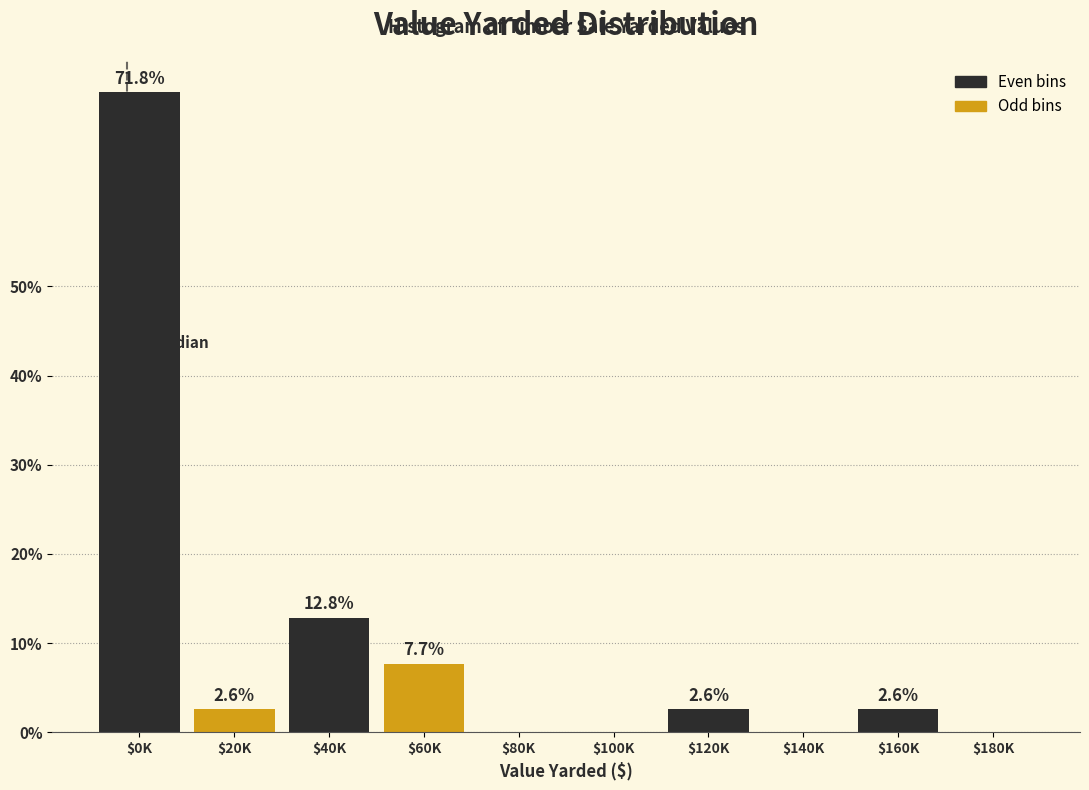

At which label does the data first exceed 2?

$0K